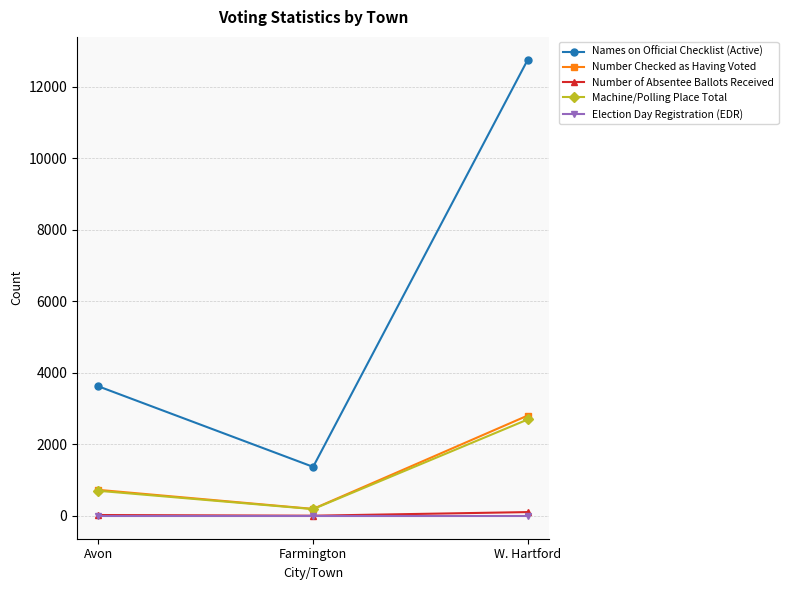

What is the value of the Number Checked as Having Voted point at the 2nd from the left?

196